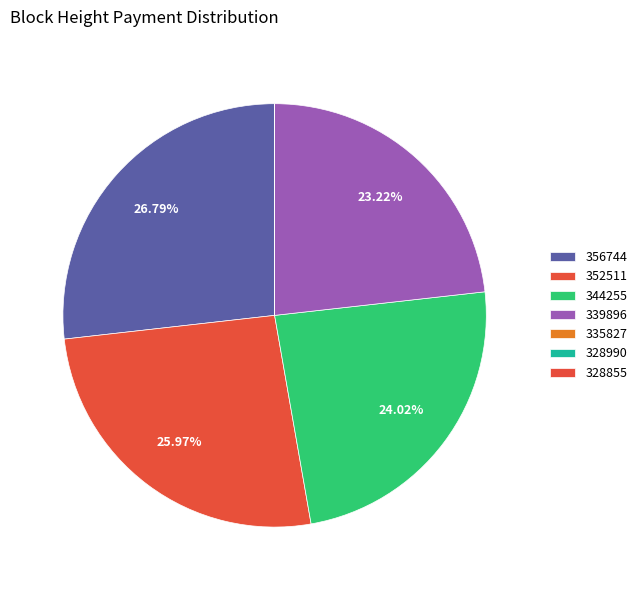

What is the largest slice in the pie chart?

356744